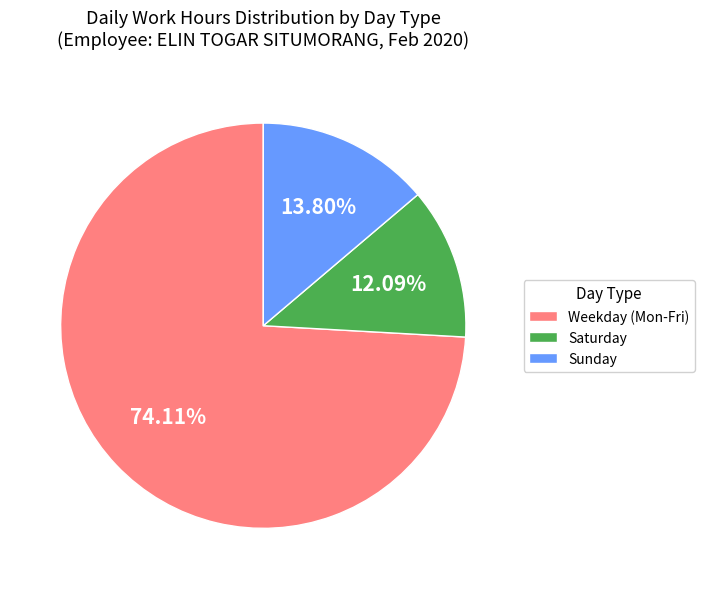

Approximately how many times larger is the value at Weekday (Mon-Fri) compared to Sunday?

5.4